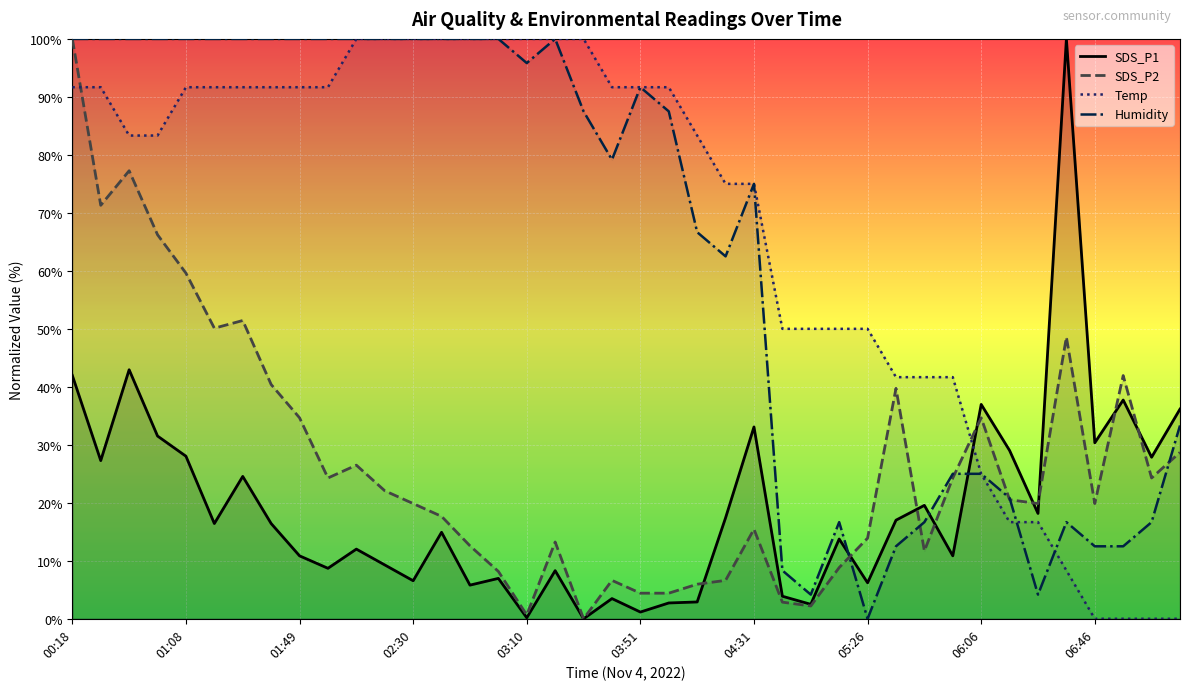

At which category is the sum across all series the highest?

00:18